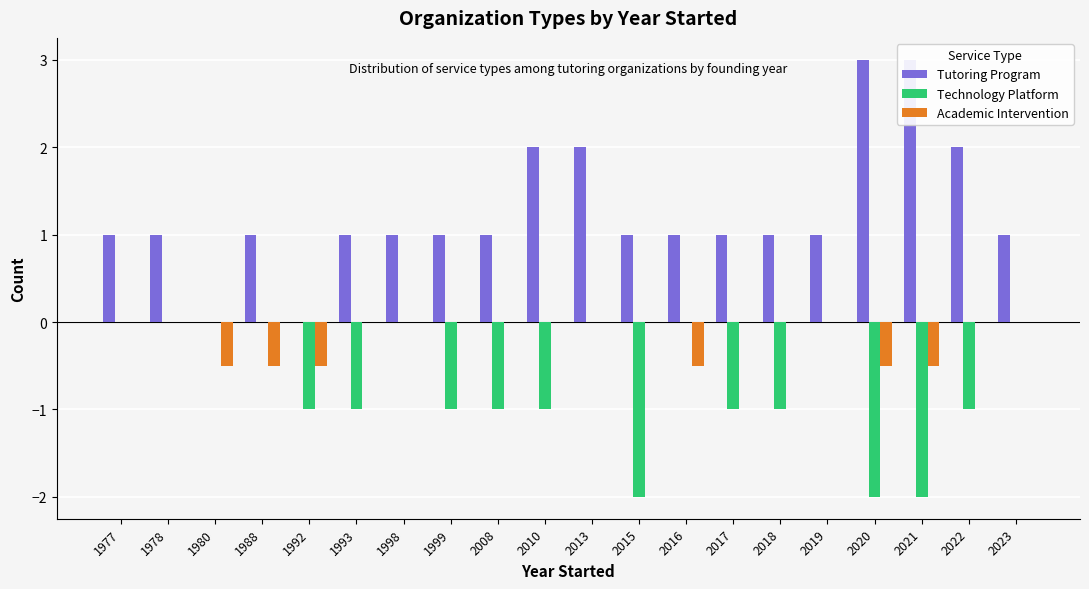

What is the difference between the second highest and second lowest values in the Technology Platform series?

2.0